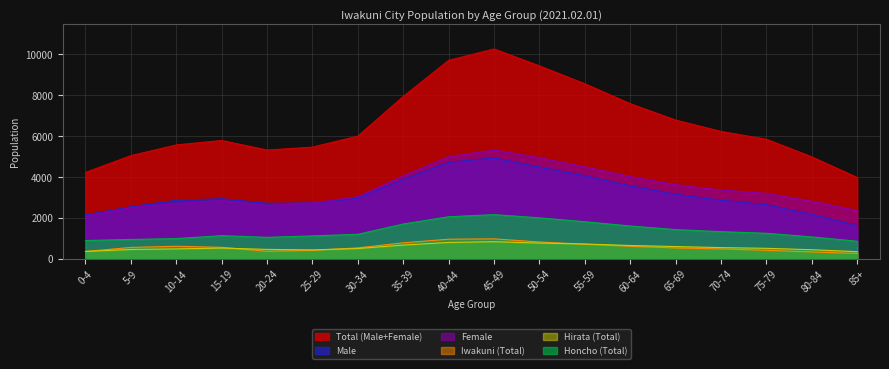

At which label does Honcho (Total) reach its peak?

45-49